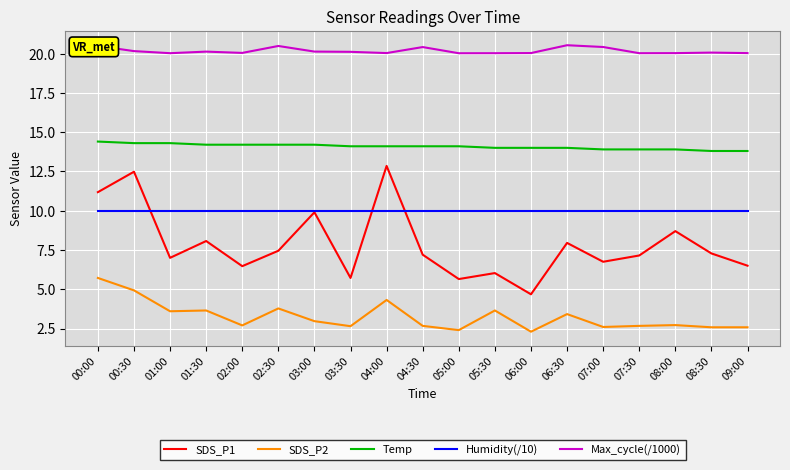

Rank the series by their maximum value, from highest to lowest.

Max_cycle(/1000), Temp, SDS_P1, Humidity(/10), SDS_P2